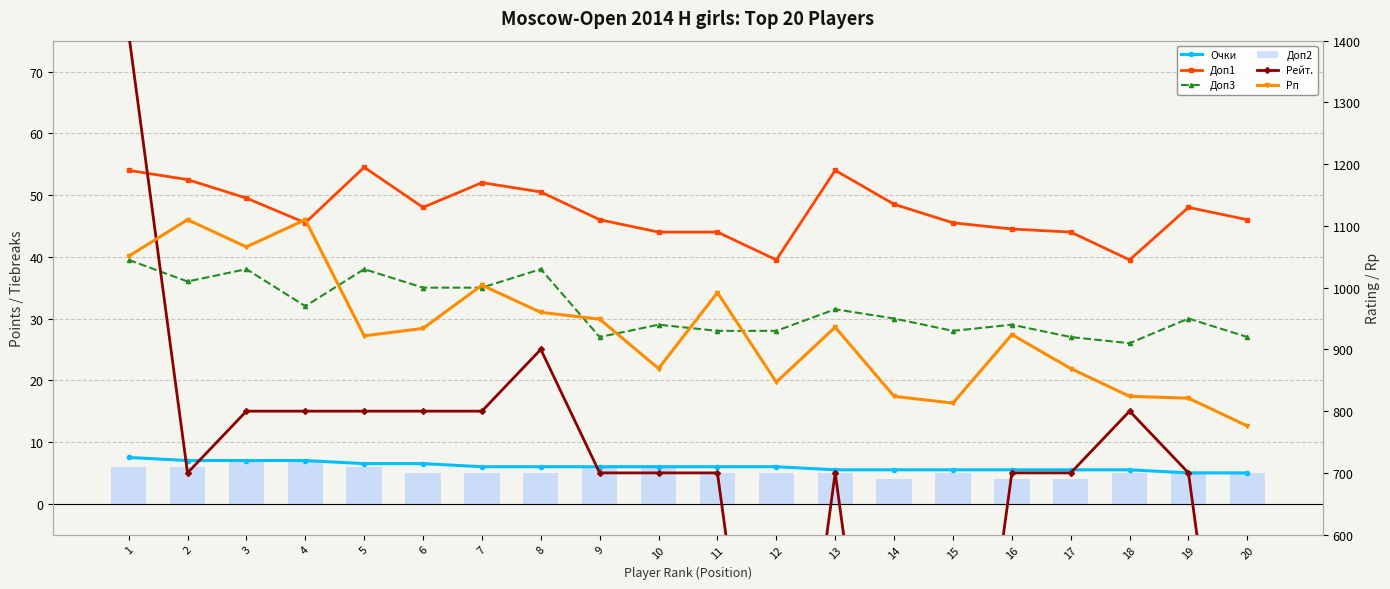

Reading right to left, what are all the values shown in this chart?

Очки: 20=5.0	19=5.0	18=5.5	17=5.5	16=5.5	15=5.5	14=5.5	13=5.5	12=6.0	11=6.0	10=6.0	9=6.0	8=6.0	7=6.0	6=6.5	5=6.5	4=7.0	3=7.0	2=7.0	1=7.5
Доп1: 20=46.0	19=48.0	18=39.5	17=44.0	16=44.5	15=45.5	14=48.5	13=54.0	12=39.5	11=44.0	10=44.0	9=46.0	8=50.5	7=52.0	6=48.0	5=54.5	4=45.5	3=49.5	2=52.5	1=54.0
Доп3: 20=27.0	19=30.0	18=26.0	17=27.0	16=29.0	15=28.0	14=30.0	13=31.5	12=28.0	11=28.0	10=29.0	9=27.0	8=38.0	7=35.0	6=35.0	5=38.0	4=32.0	3=38.0	2=36.0	1=39.5
Доп2: 20=5.0	19=5.0	18=5.0	17=4.0	16=4.0	15=5.0	14=4.0	13=5.0	12=5.0	11=5.0	10=6.0	9=6.0	8=5.0	7=5.0	6=5.0	5=6.0	4=7.0	3=7.0	2=6.0	1=6.0
Рейт.: 20=0.0	19=700.0	18=800.0	17=700.0	16=700.0	15=0.0	14=0.0	13=700.0	12=0.0	11=700.0	10=700.0	9=700.0	8=900.0	7=800.0	6=800.0	5=800.0	4=800.0	3=800.0	2=700.0	1=1412.0
Рп: 20=776.0	19=821.0	18=824.0	17=869.0	16=924.0	15=813.0	14=824.0	13=936.0	12=847.0	11=992.0	10=869.0	9=949.0	8=960.0	7=1004.0	6=934.0	5=922.0	4=1110.0	3=1066.0	2=1110.0	1=1051.0